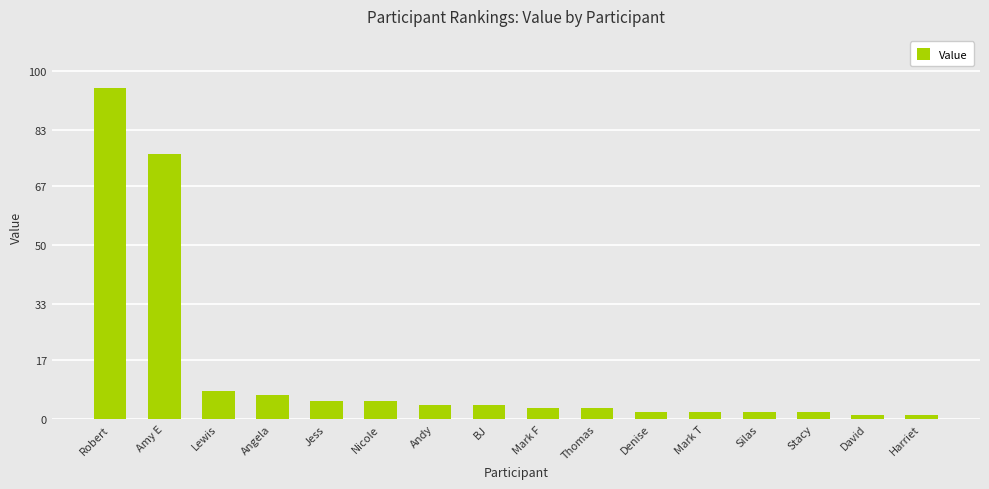

What is the smallest value displayed?

1